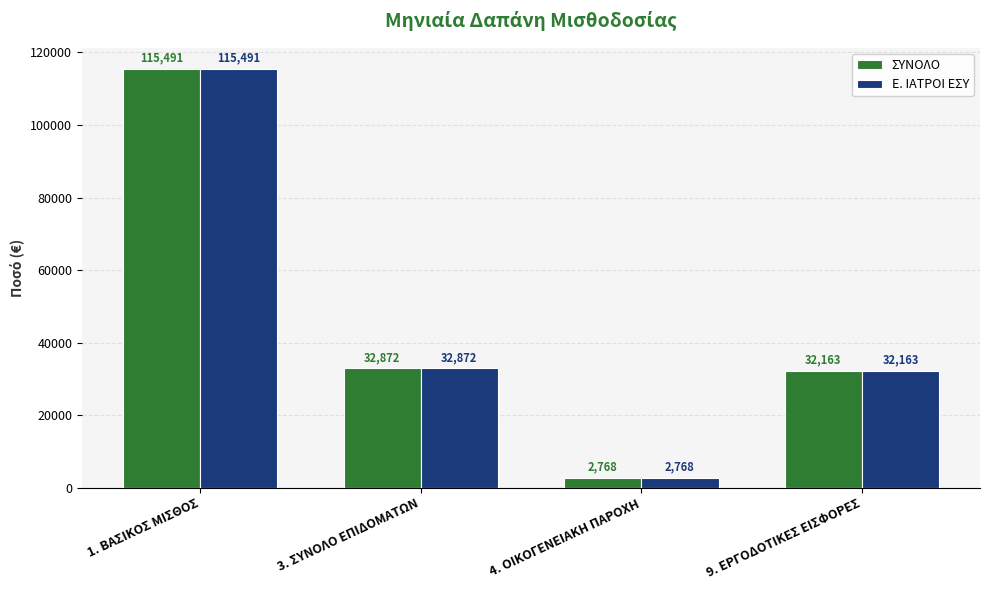

What is the greatest value displayed?

115491.0